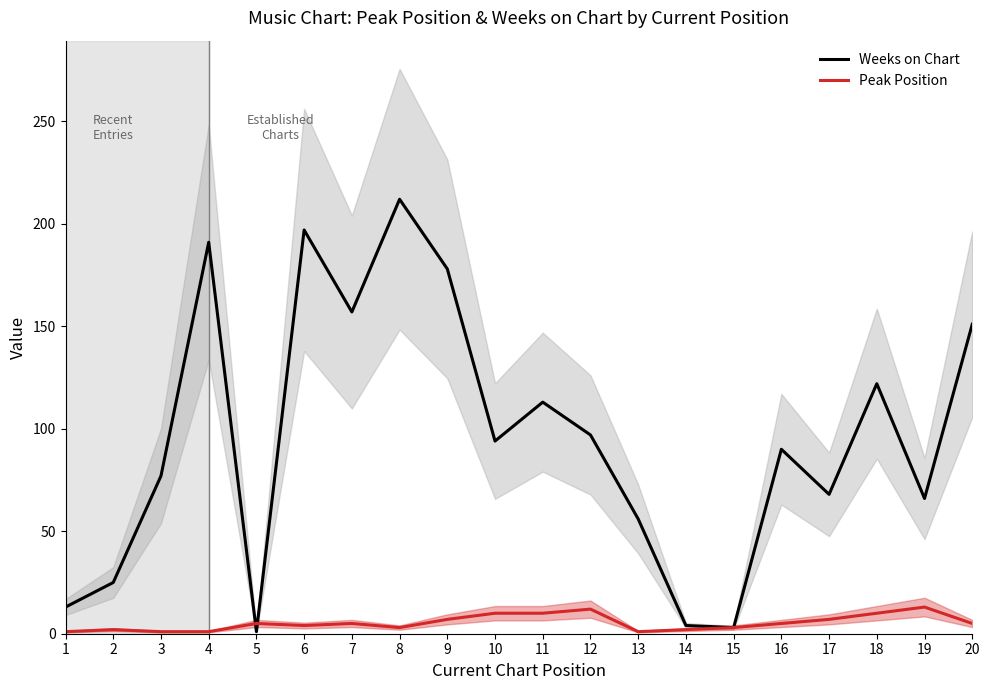

Which series changed the most between 7 and 11?

Weeks on Chart